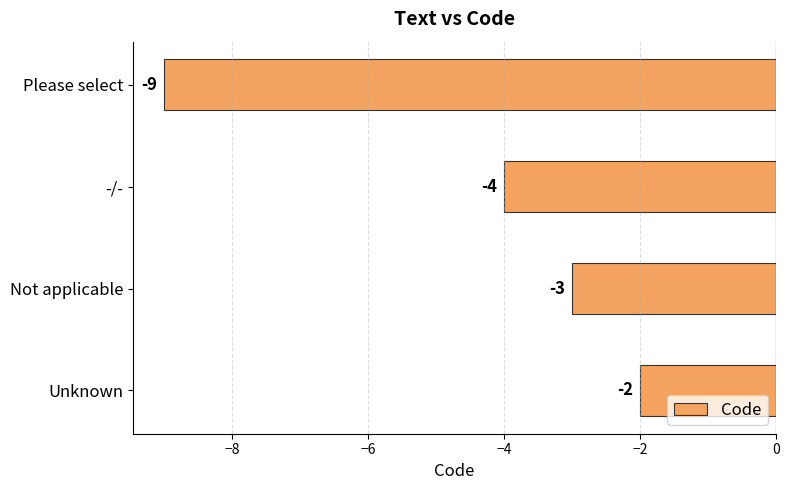

List the labels in order of value, smallest first.

Please select, -/-, Not applicable, Unknown